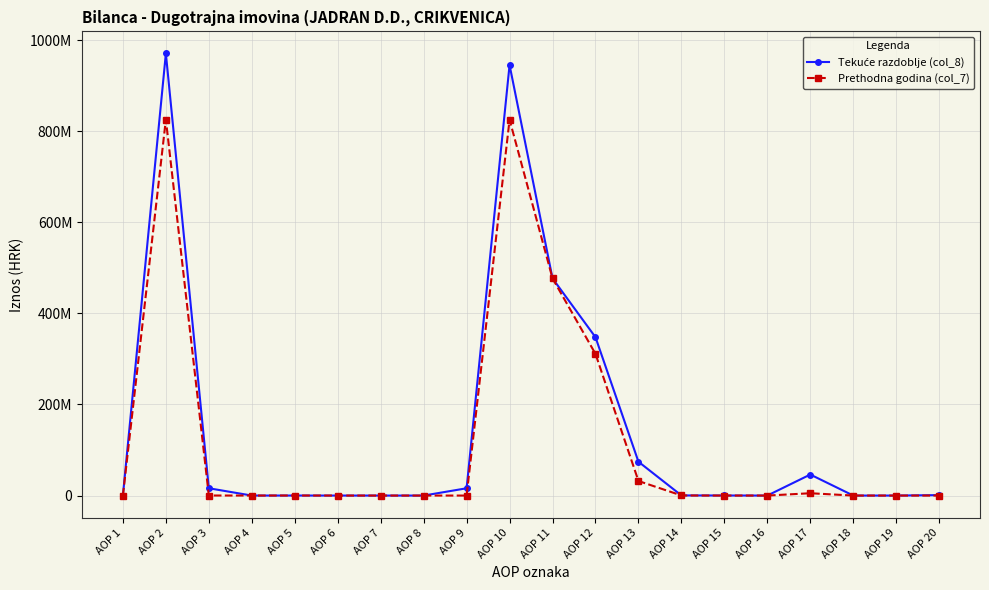

Is this an area chart (filled region under the line)?

No